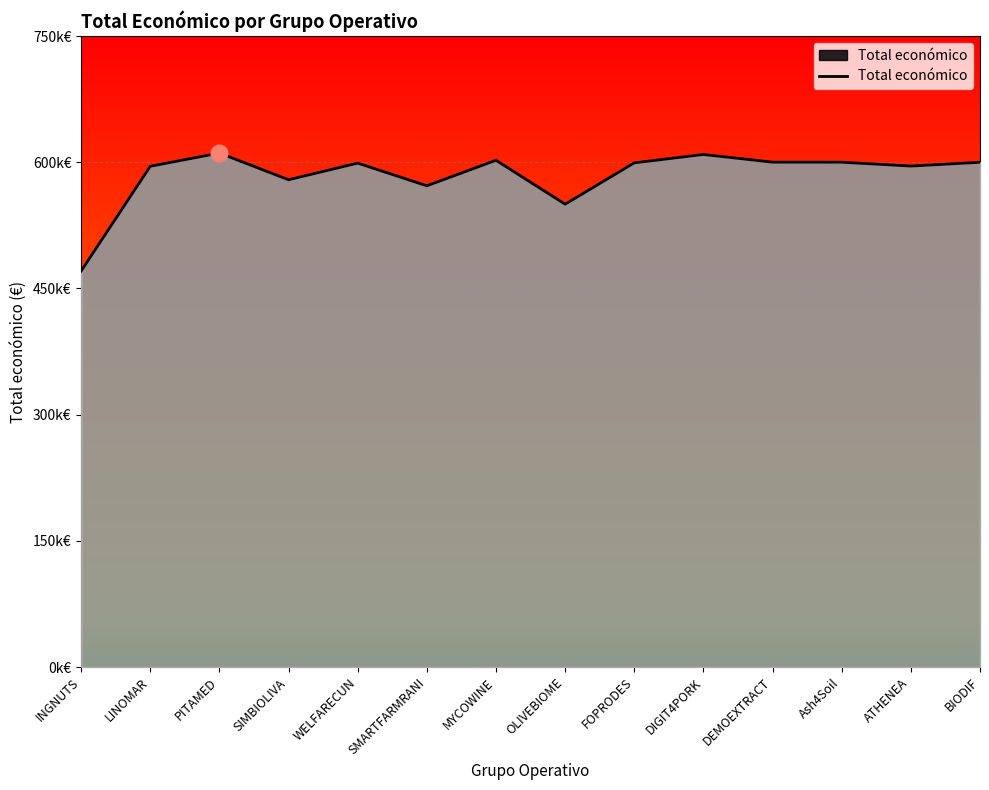

Does the chart have visible grid lines?

Yes